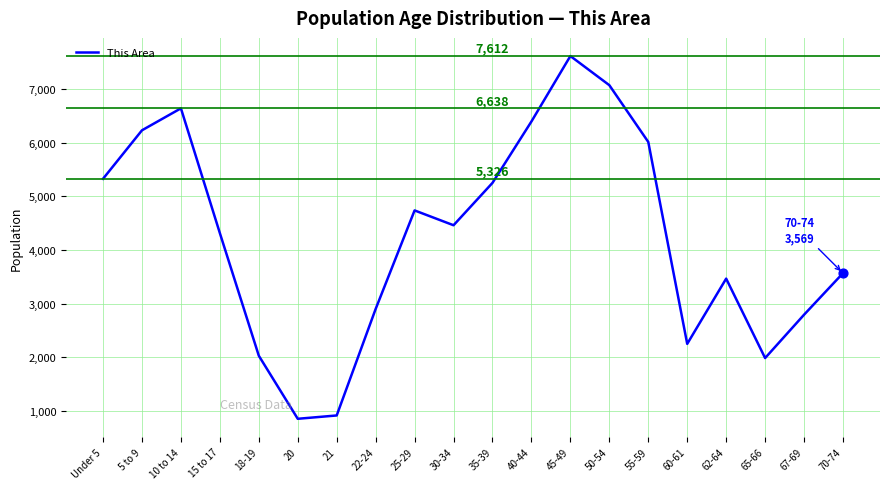

Which has a higher value, 50-54 or 60-61?

50-54